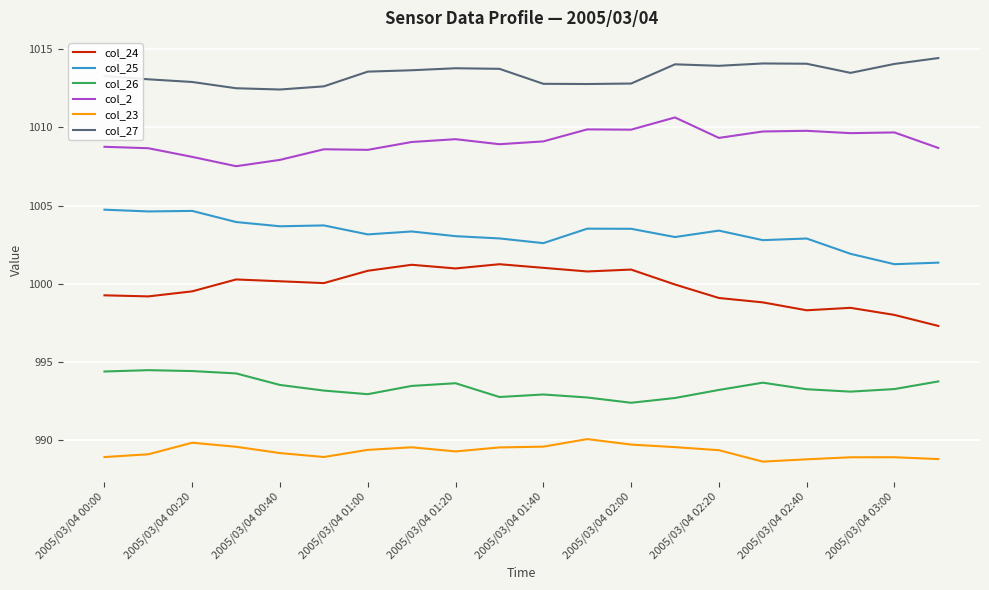

Rank the series by their maximum value, from lowest to highest.

col_23, col_26, col_24, col_25, col_2, col_27